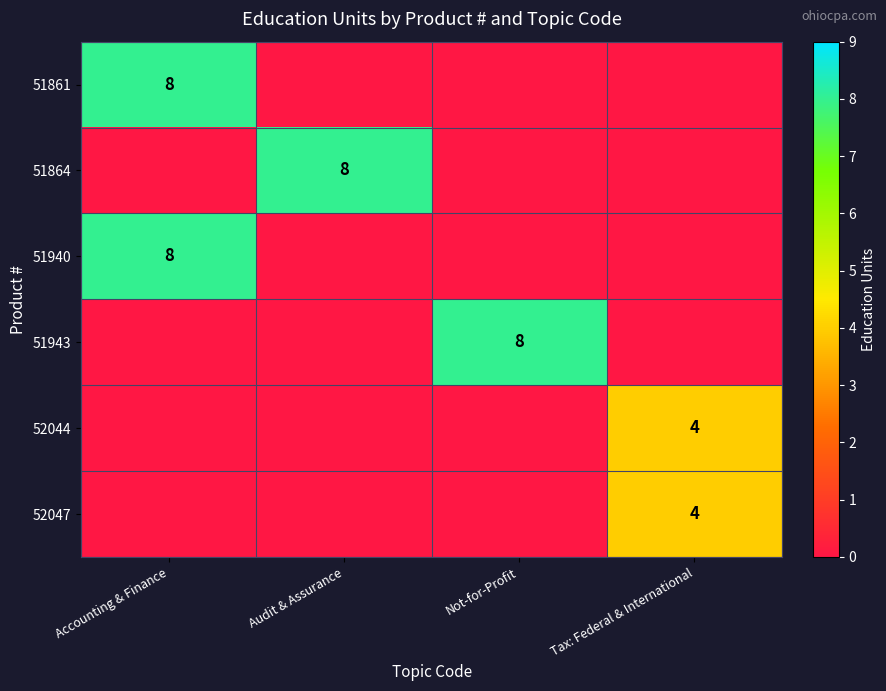

Is the value of 52047 at Tax: Federal & International greater than the value of 51943 at Not-for-Profit?

No